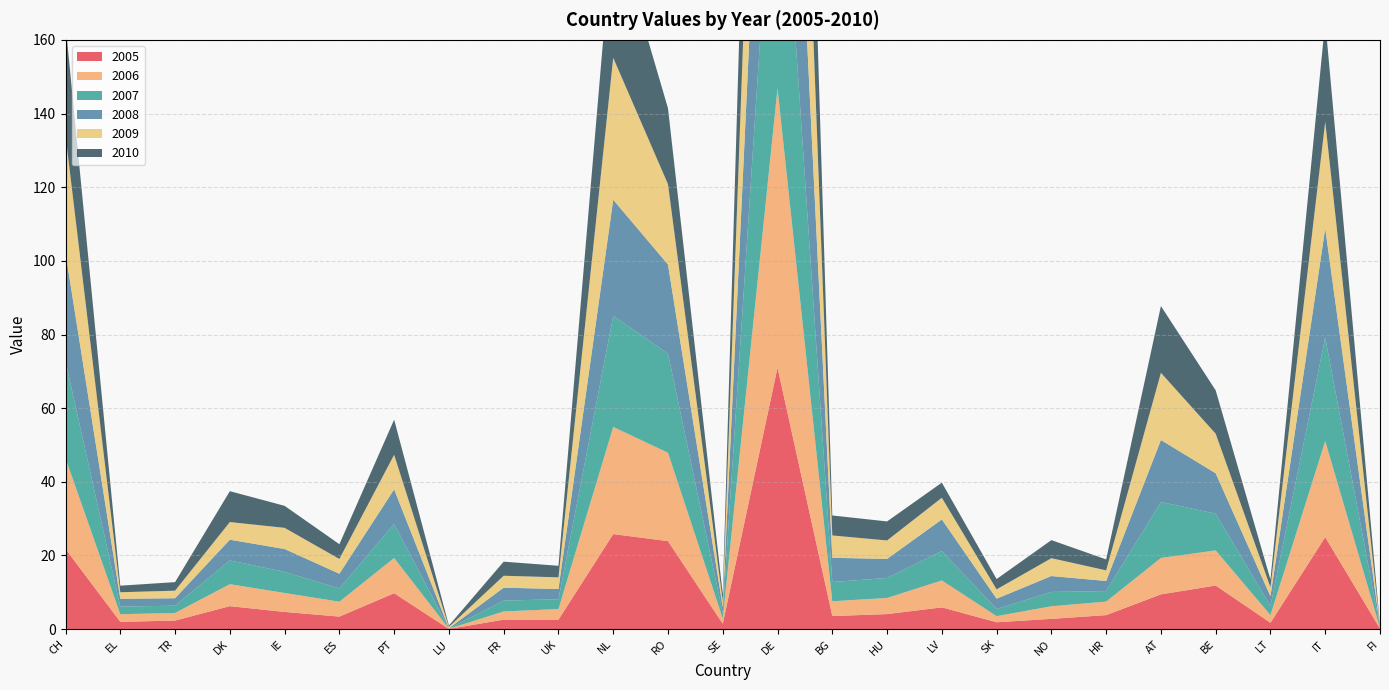

Reading left to right, transcribe all the data shown in this chart.

2005: 21.8	2.0	2.3	6.2	4.7	3.4	9.8	0.1	2.6	2.6	25.8	23.9	1.5	71.0	3.6	4.1	5.9	1.9	2.8	3.8	9.4	11.8	1.7	25.0	0.1
2006: 24.6	2.1	2.1	6.0	5.1	4.0	9.6	0.0	2.2	2.9	29.1	24.0	1.5	75.8	4.0	4.4	7.3	1.7	3.4	3.7	9.9	9.5	2.1	26.1	0.2
2007: 26.3	2.1	2.0	6.5	5.7	3.6	9.3	0.0	2.9	2.7	30.2	26.9	1.5	85.7	5.2	5.4	8.0	1.9	3.9	2.9	15.2	10.0	2.5	28.1	0.2
2008: 29.4	2.1	2.0	5.6	6.2	4.0	9.4	0.1	3.5	2.8	31.5	24.2	1.6	91.7	6.6	5.2	8.6	2.8	4.3	2.7	16.8	11.0	2.6	29.6	0.2
2009: 31.9	1.8	2.1	4.8	5.7	4.0	9.4	0.4	3.2	3.2	38.6	21.8	1.7	92.3	6.1	5.0	5.9	2.5	4.8	2.9	18.2	10.7	2.4	29.0	0.2
2010: 30.2	1.8	2.3	8.4	6.0	4.0	9.5	0.4	3.8	3.1	37.0	20.6	1.9	96.4	5.4	5.2	4.1	2.8	4.9	3.0	18.1	11.8	2.1	27.2	0.2